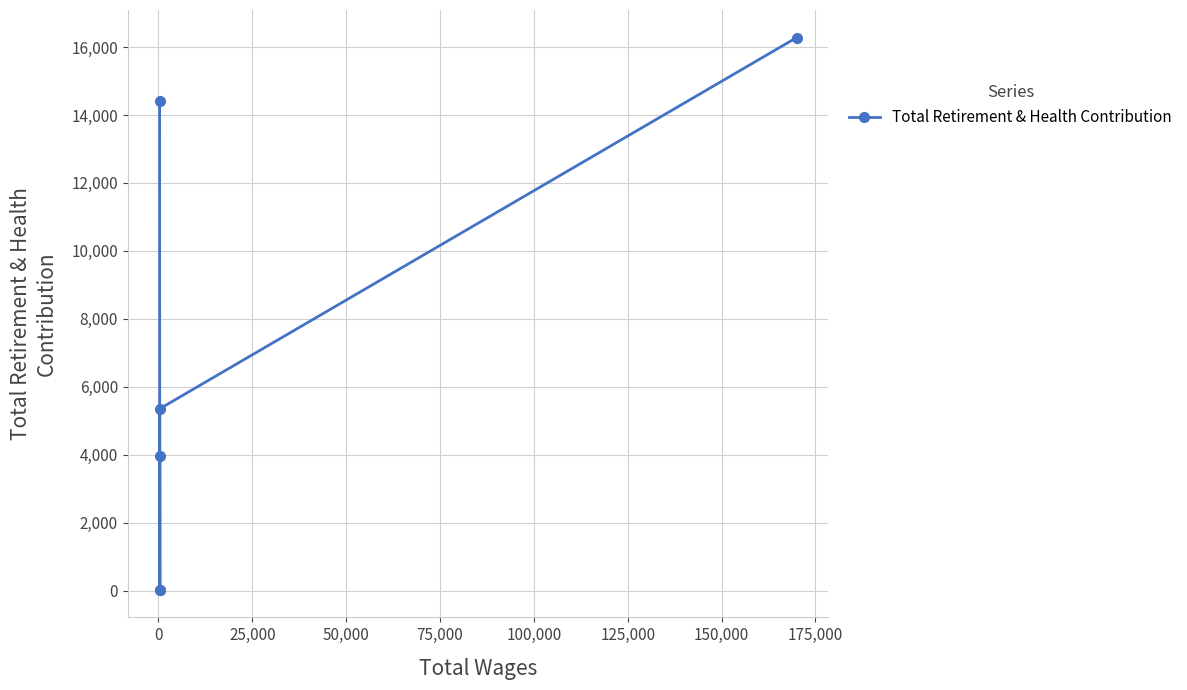

Between 25,000 and 0, which is larger?

25,000